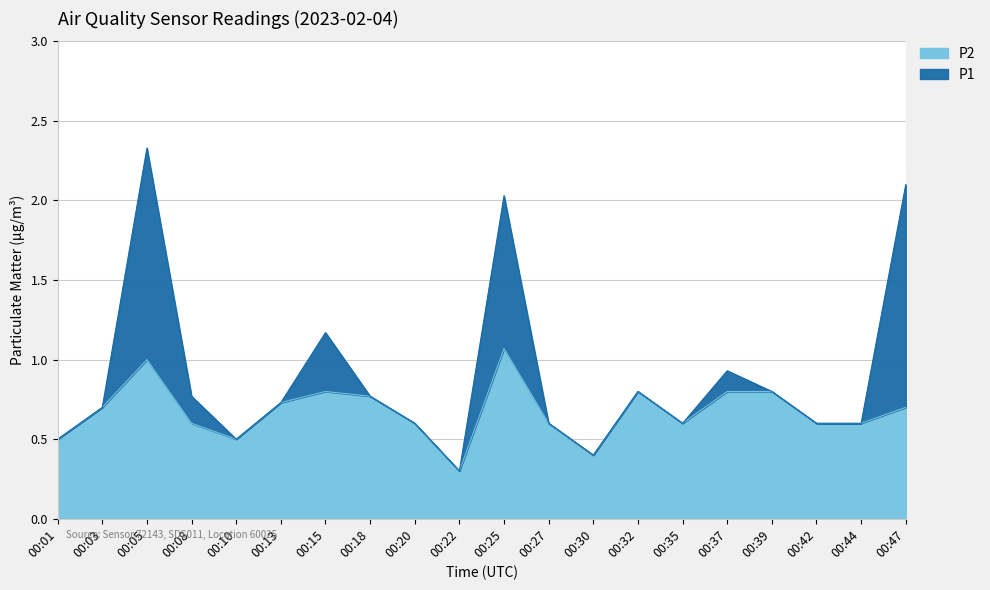

Between 00:27 and 00:30, which series saw the biggest shift?

P1